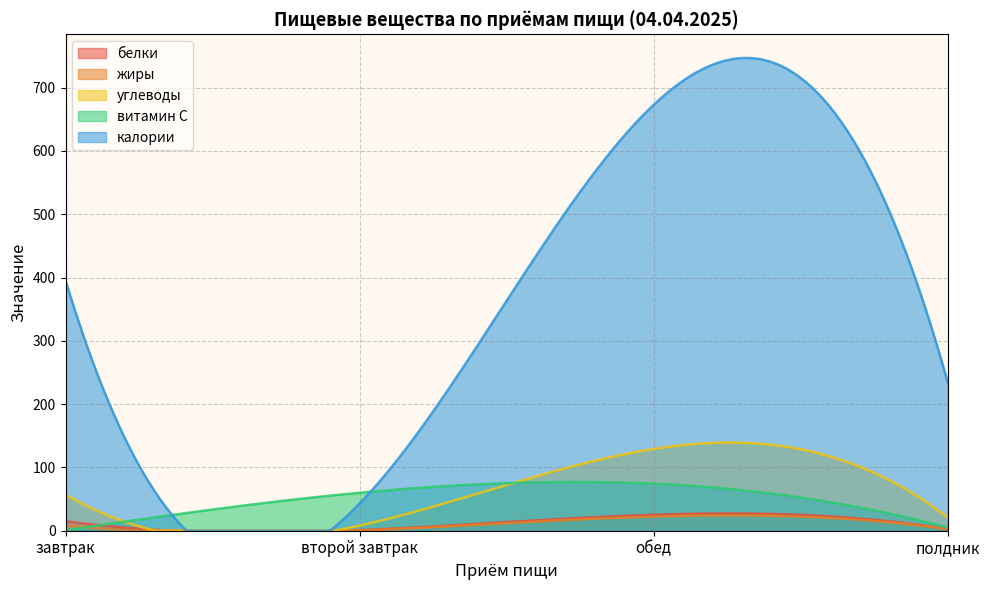

Between второй завтрак and обед, which series saw the biggest shift?

калории